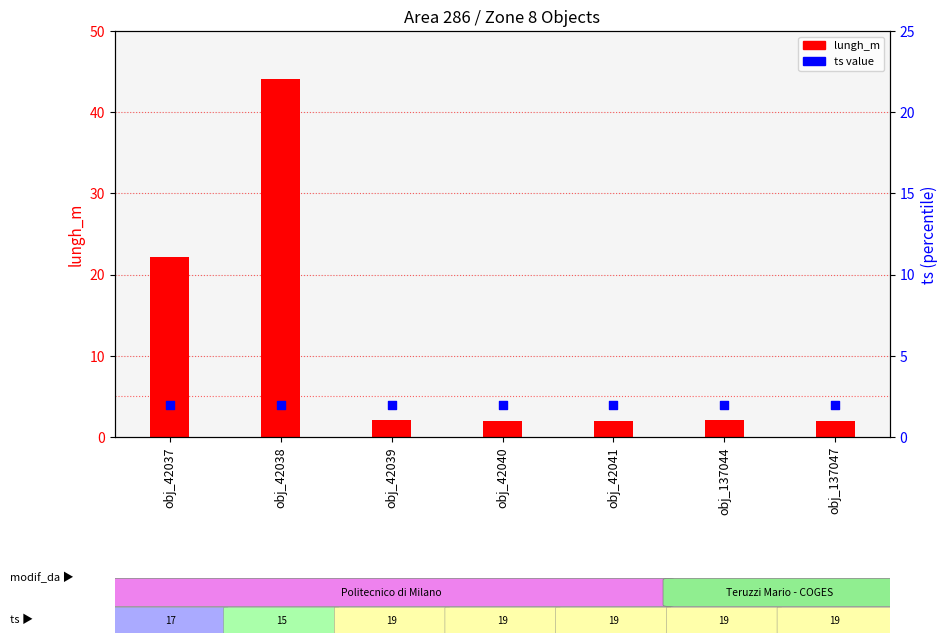

Which series reaches the minimum Y coordinate?

lungh_m